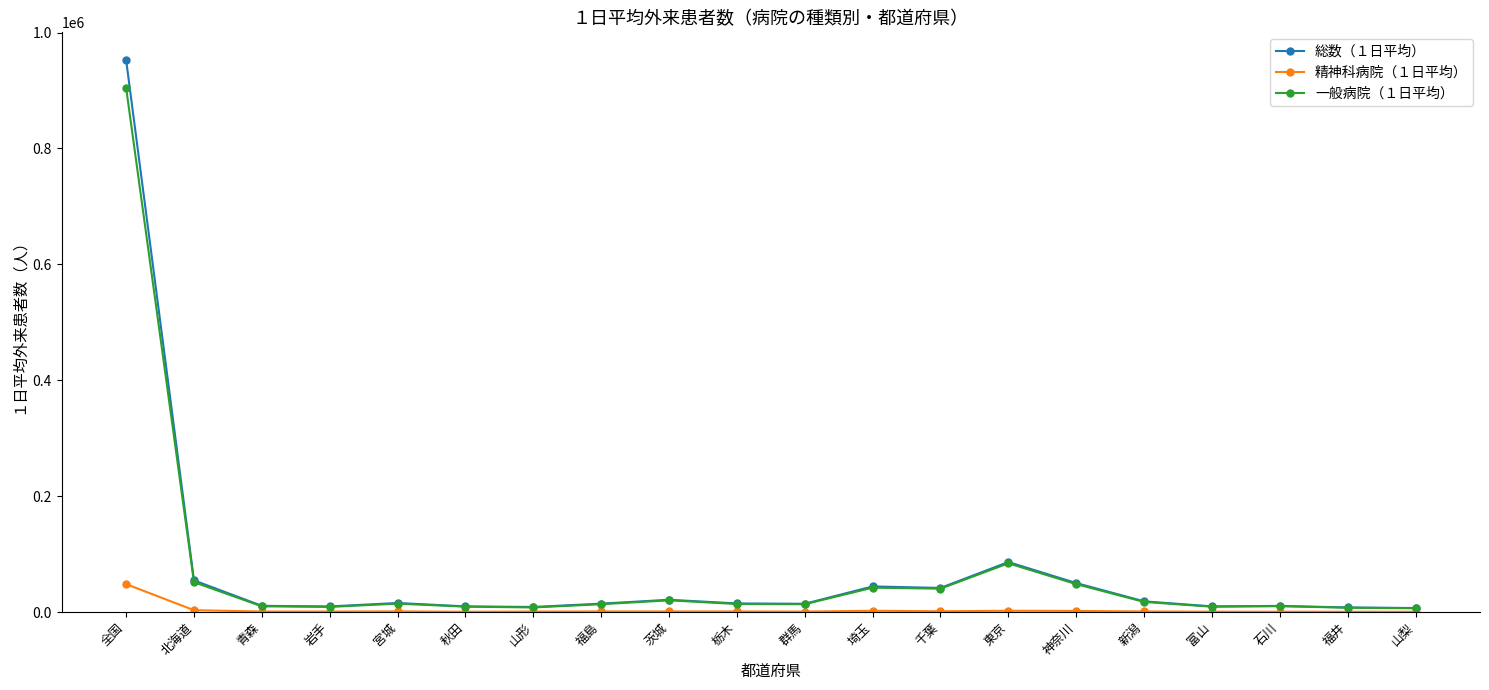

Read the 総数（１日平均） value at 群馬.

14221